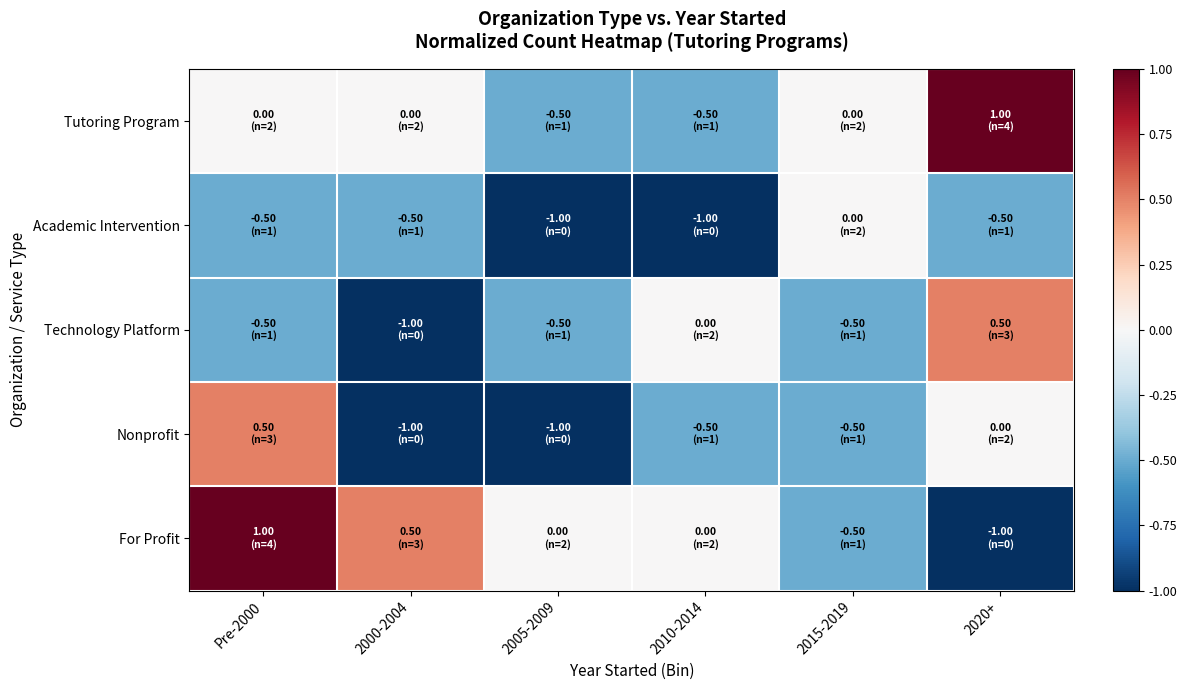

Reading left to right, extract all data points from this chart.

Tutoring Program: Pre-2000=0.0	2000-2004=0.0	2005-2009=-0.5	2010-2014=-0.5	2015-2019=0.0	2020+=1.0
Academic Intervention: Pre-2000=-0.5	2000-2004=-0.5	2005-2009=-1.0	2010-2014=-1.0	2015-2019=0.0	2020+=-0.5
Technology Platform: Pre-2000=-0.5	2000-2004=-1.0	2005-2009=-0.5	2010-2014=0.0	2015-2019=-0.5	2020+=0.5
Nonprofit: Pre-2000=0.5	2000-2004=-1.0	2005-2009=-1.0	2010-2014=-0.5	2015-2019=-0.5	2020+=0.0
For Profit: Pre-2000=1.0	2000-2004=0.5	2005-2009=0.0	2010-2014=0.0	2015-2019=-0.5	2020+=-1.0